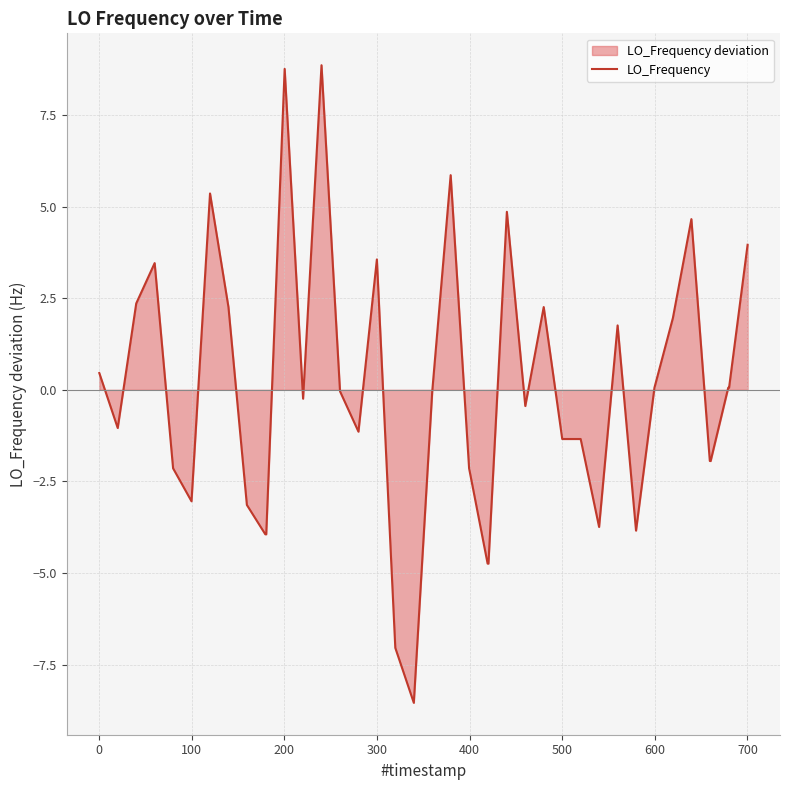

The chart shows a value of -2.0 at 500. True or false?

False